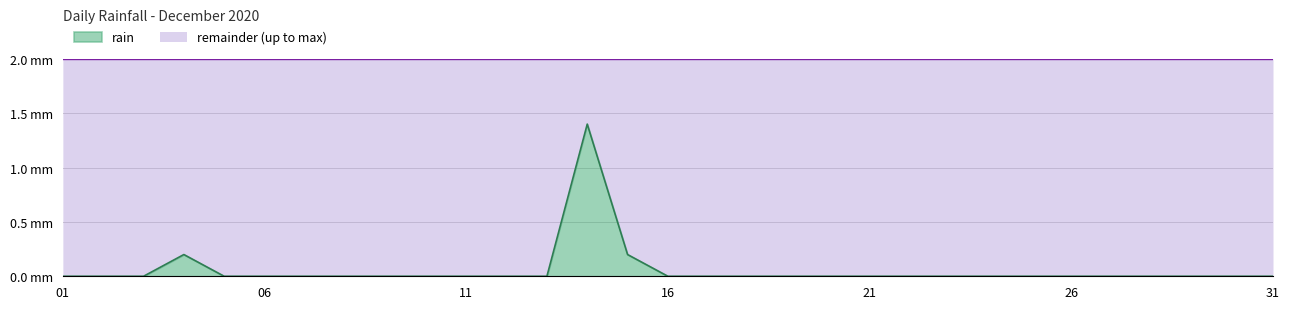

How many points are higher than both their immediate neighbors (excluding endpoints)?

2